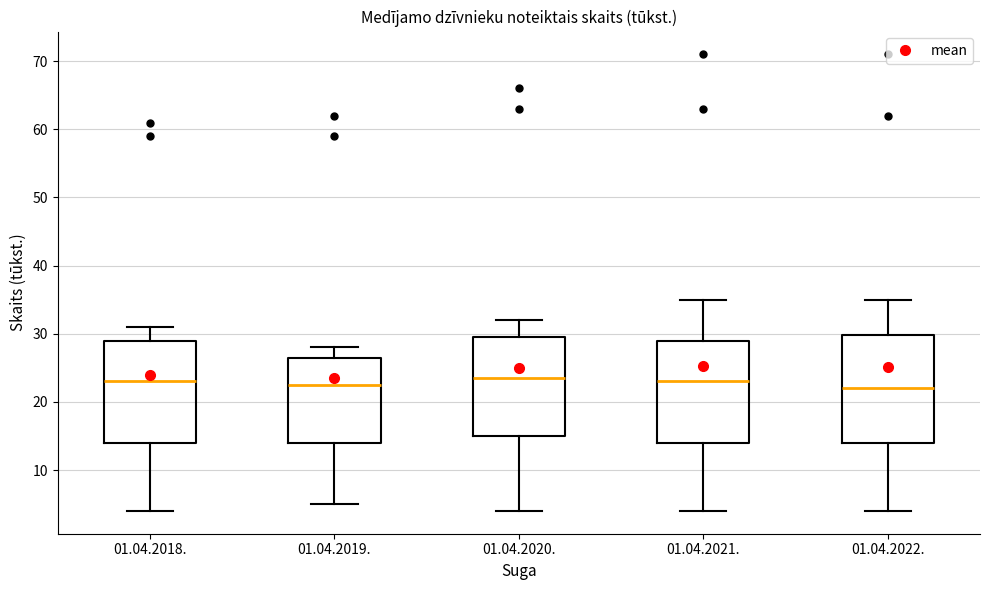

Reading left to right, read every box against the y-axis: the position of its median line, the range the box covers, and the ends of its whiskers. The values are not printed on the chart, so give them approximately, as read against the axis.

01.04.2018.: median 23, box 14 to 29, whiskers 4 to 31
01.04.2019.: median 23, box 14 to 27, whiskers 5 to 28
01.04.2020.: median 24, box 15 to 30, whiskers 4 to 32
01.04.2021.: median 23, box 14 to 29, whiskers 4 to 35
01.04.2022.: median 22, box 14 to 30, whiskers 4 to 35